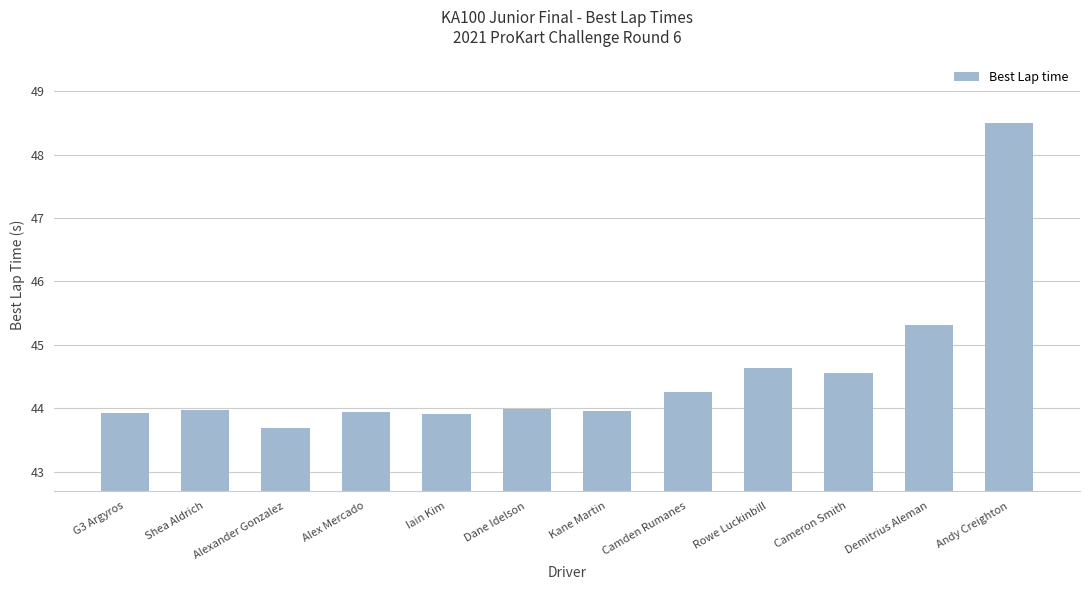

What is the average value?

44.6